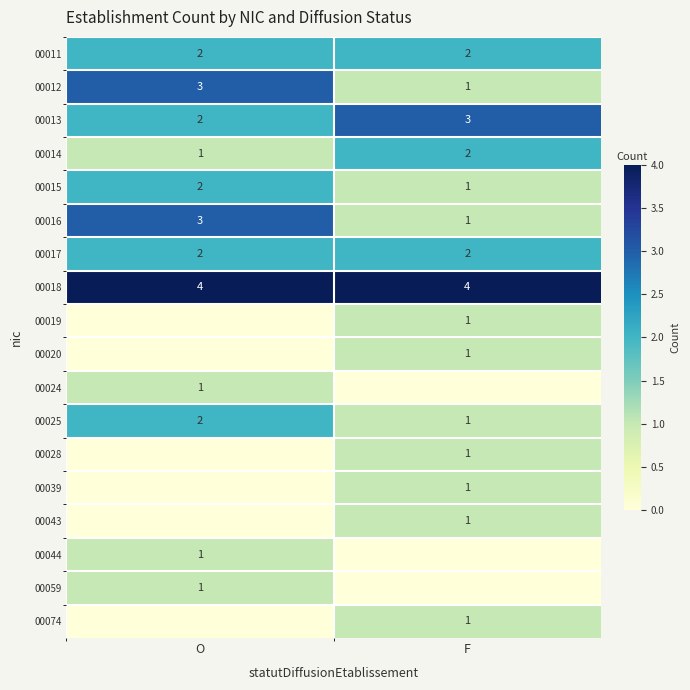

True or false: 00025 has a value of 1 at F.

True